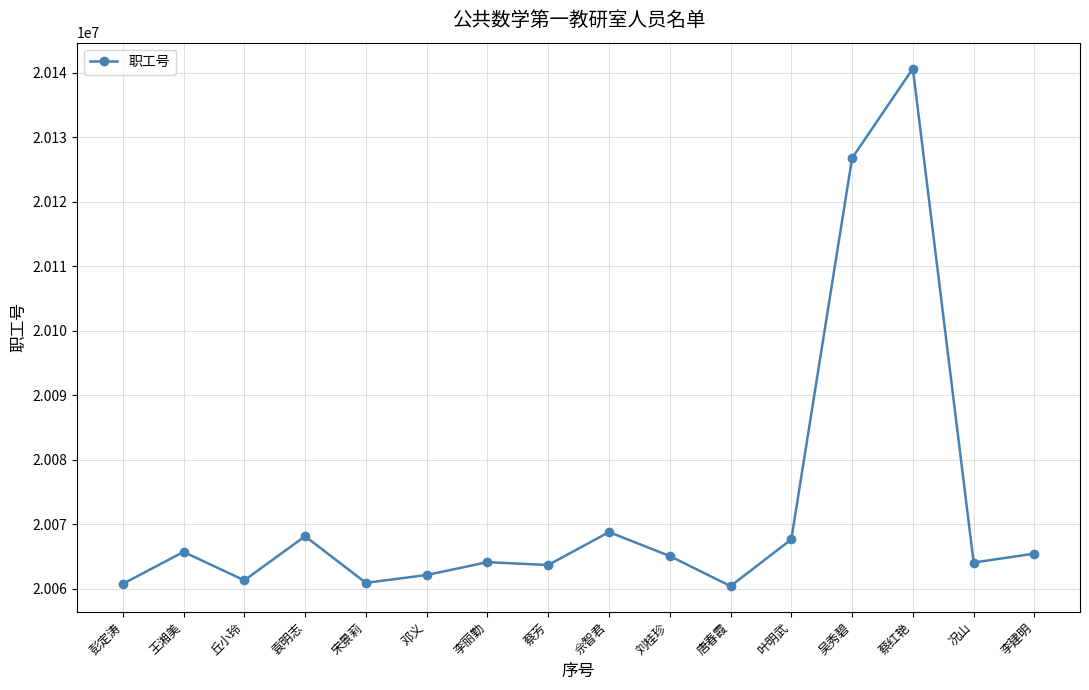

How many lines are shown in the chart?

1